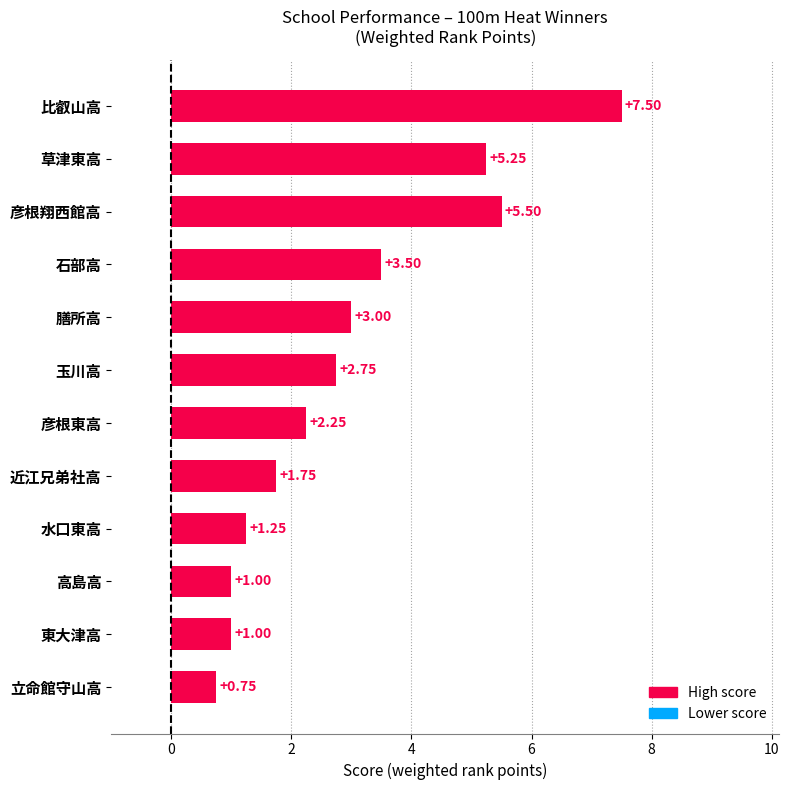

What is the change in value from 石部高 to 彦根翔西館高?

+2.0